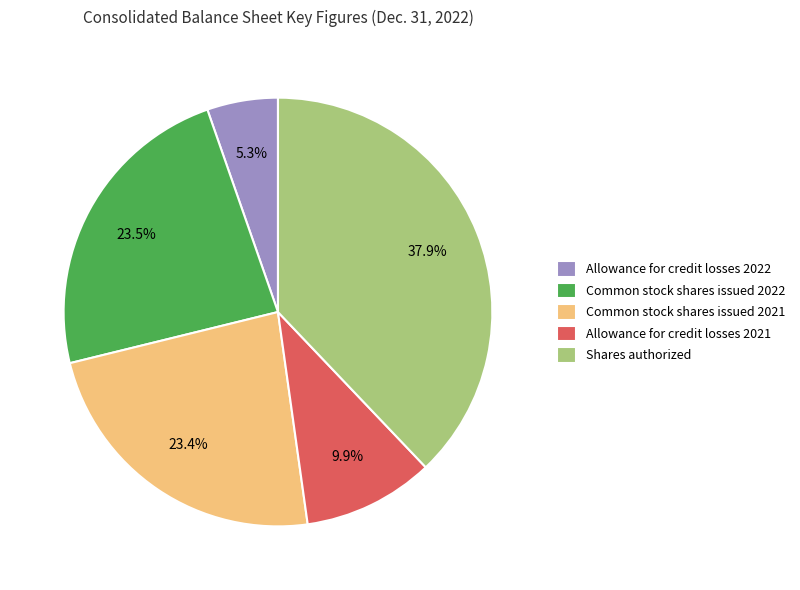

How much of the chart is everything except Shares authorized?

62.1%